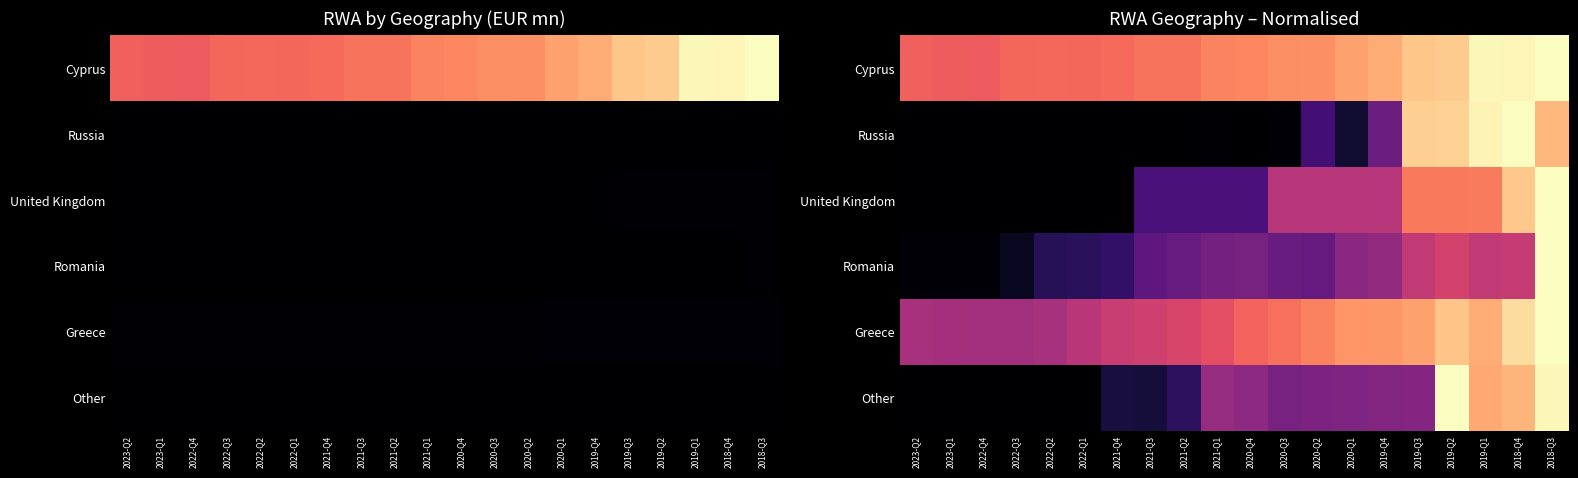

What is the total value across all series at 2019-Q1?

4.9